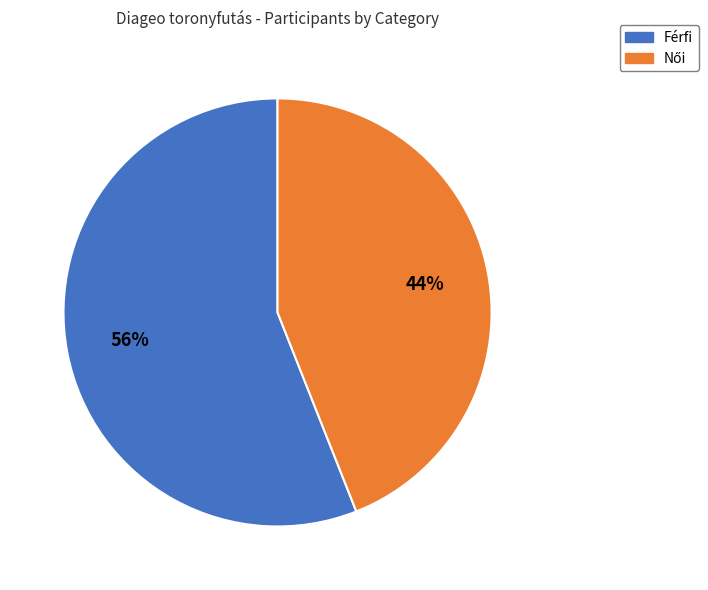

What percentage is the Férfi slice, to the nearest percent?

56%